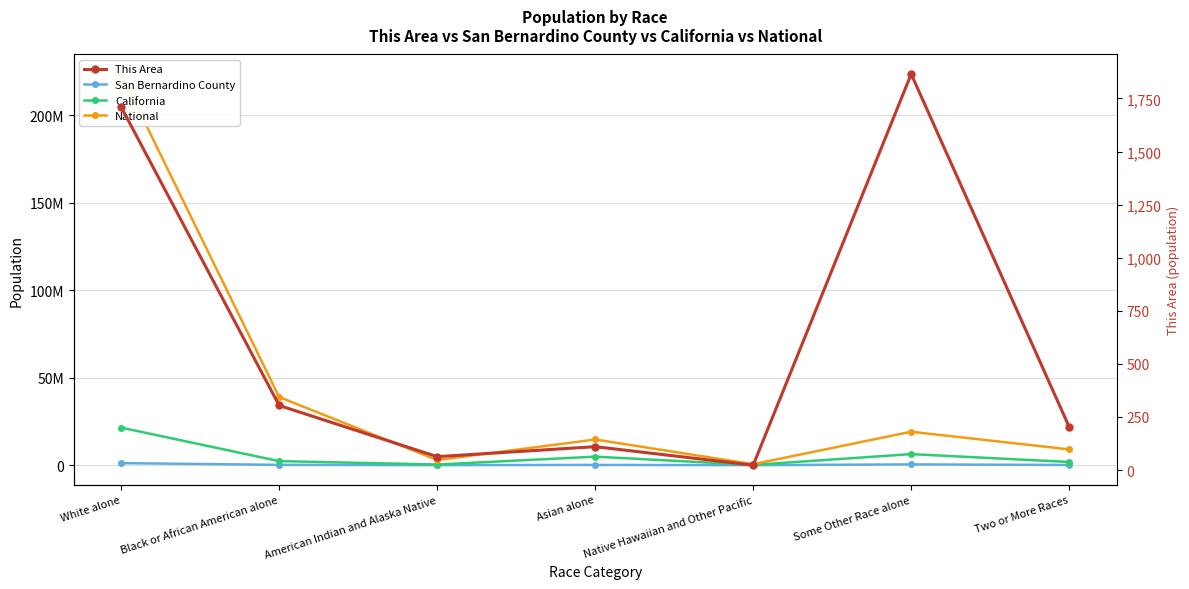

What is the difference between the second highest and second lowest values in the This Area series?

1647